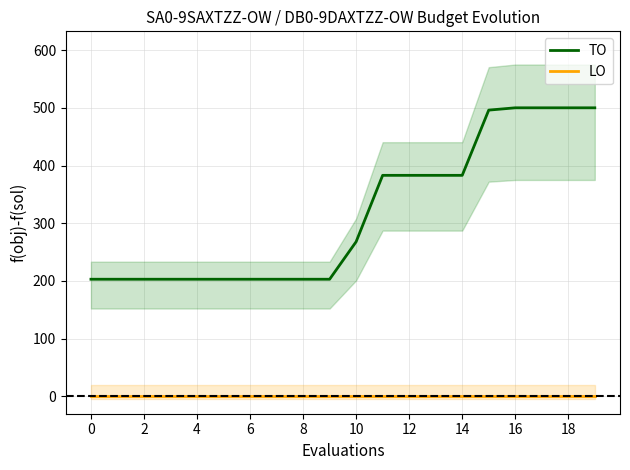

At which category is the sum across all series the highest?

16